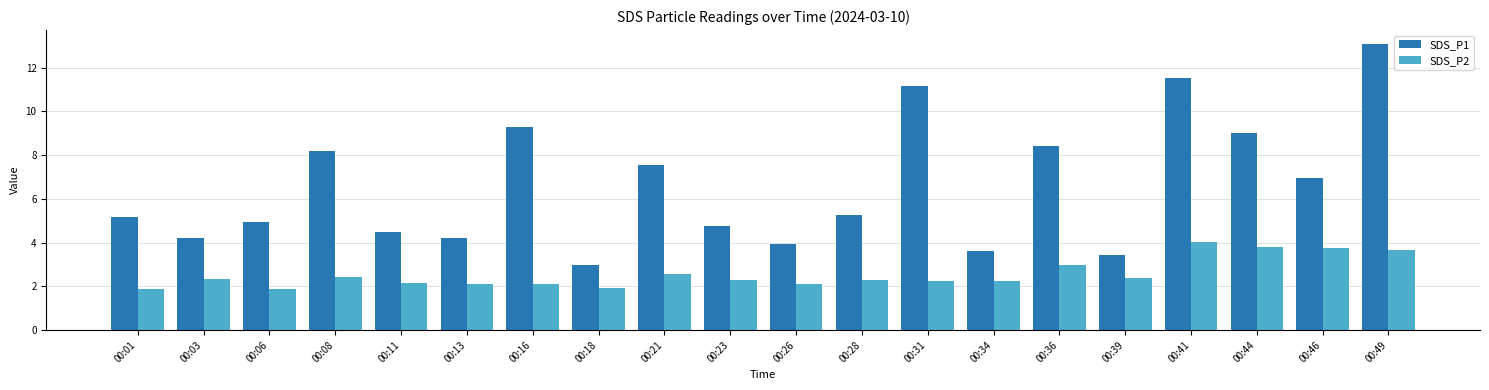

What is the difference between the highest and lowest values at 00:01?

3.3